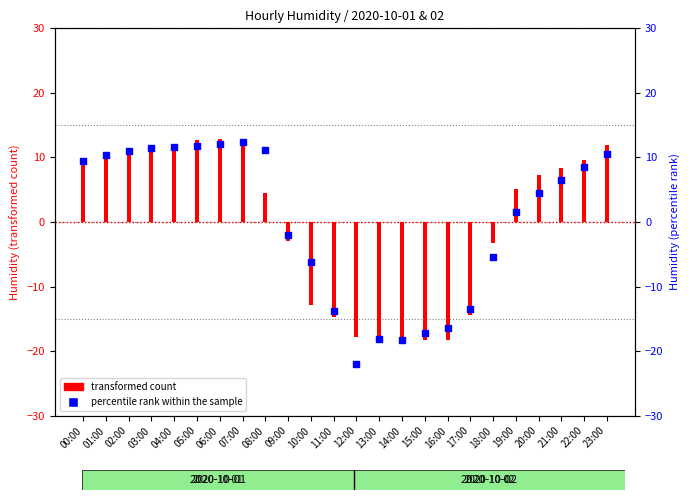

At which category is the sum across all series the highest?

07:00